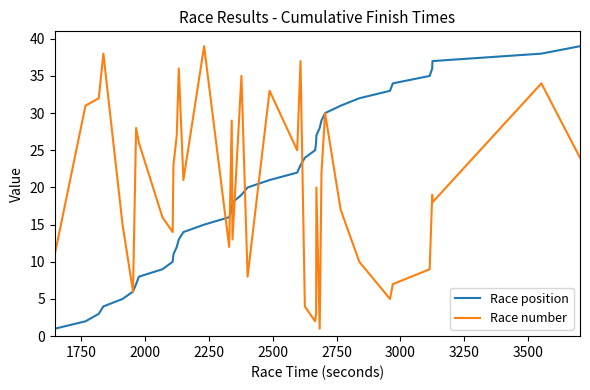

Which series ends up on top after the final intersection of Race position and Race number?

Race position